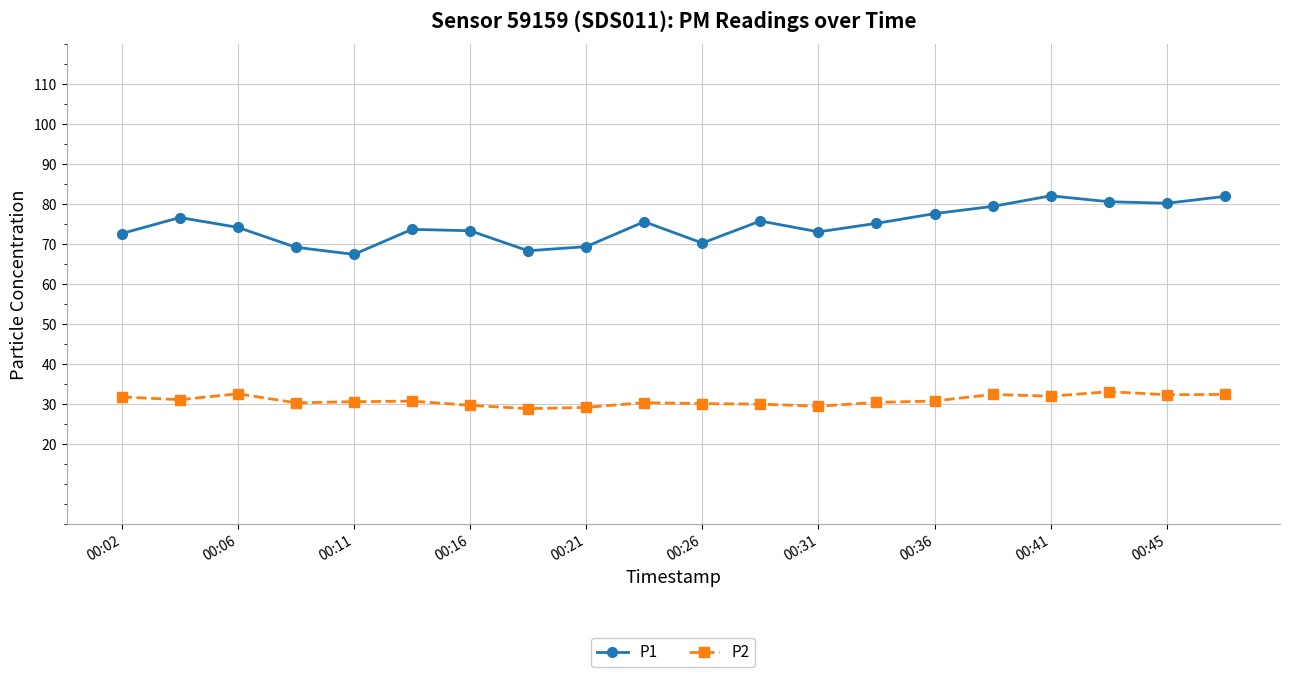

Which series has the widest spread of values?

P1